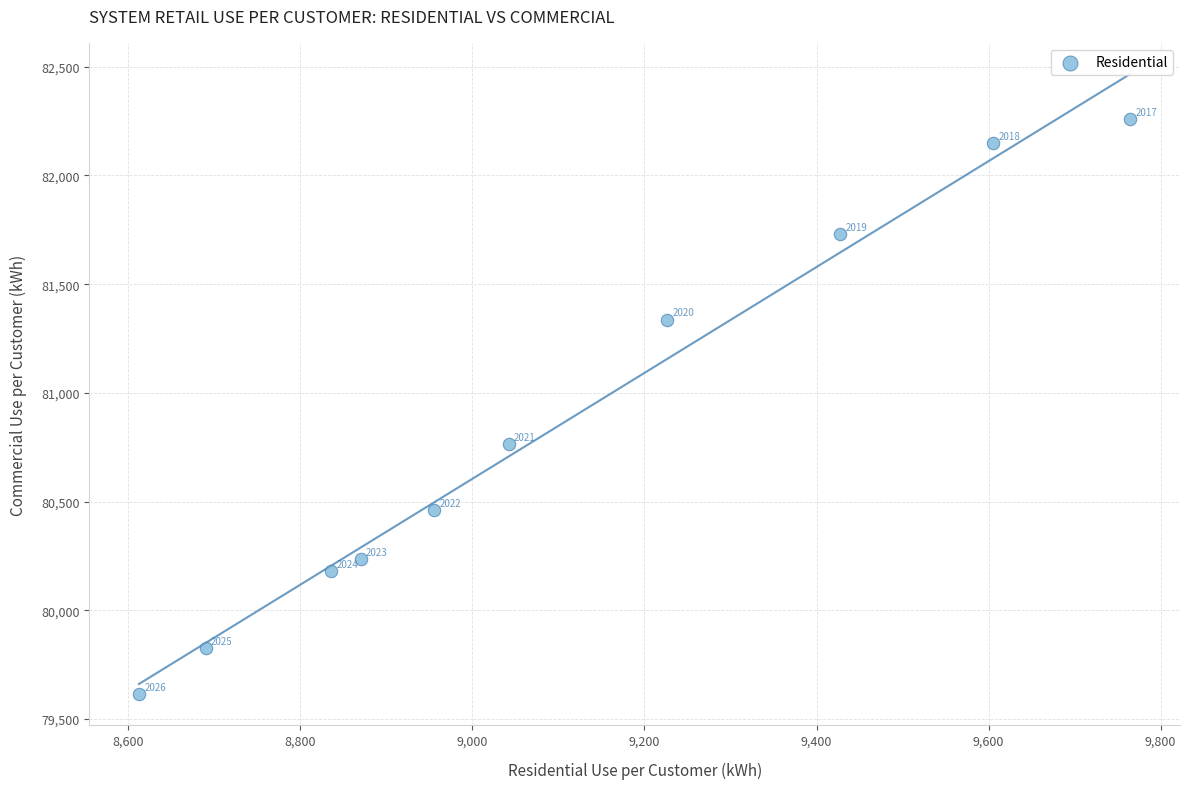

What is the average Y value?

80855.2